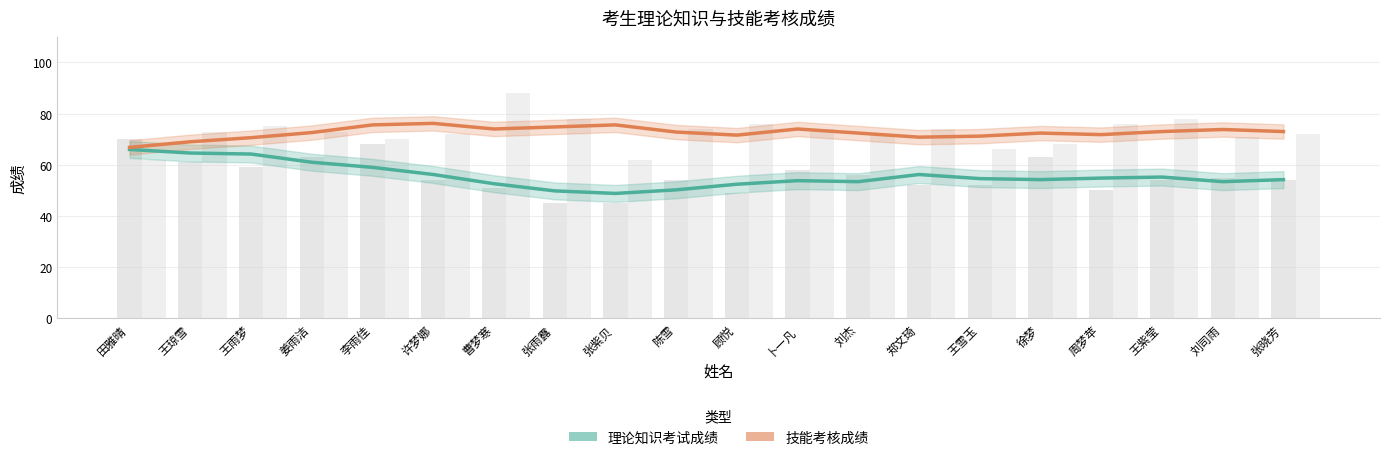

The 技能考核成绩 series shows 72.4 at 刘杰. True or false?

True